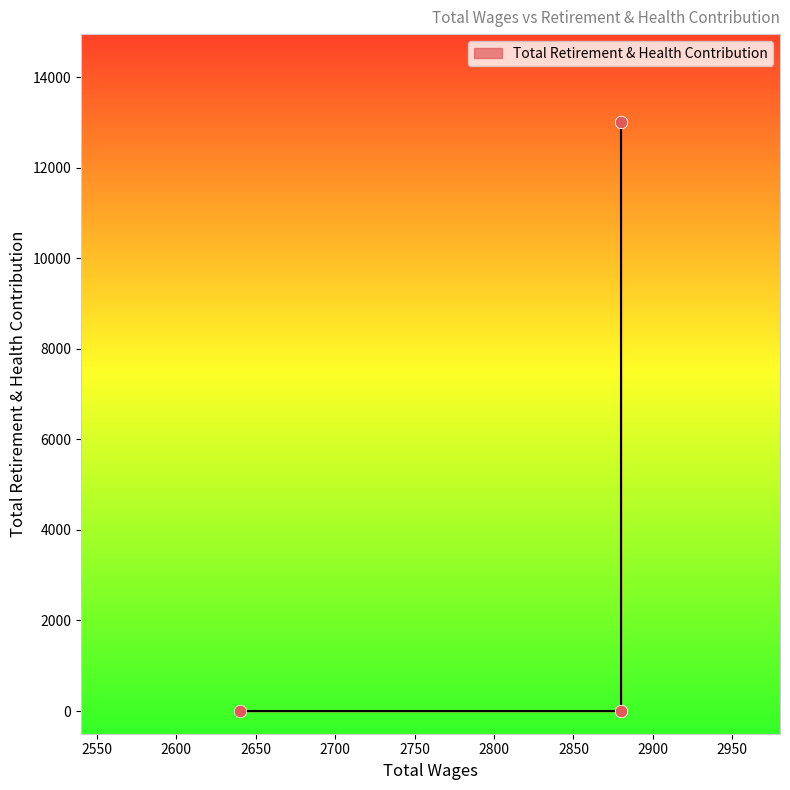

Which has a higher value, 2640.0 or 2880.0?

2880.0